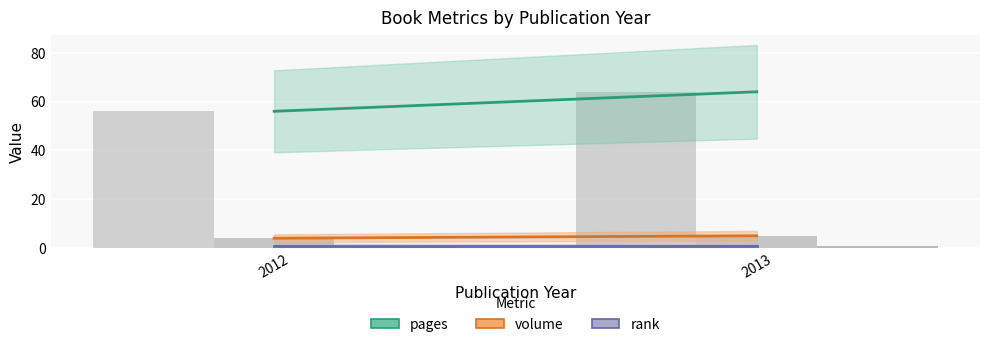

What is the average value of the rank series?

1